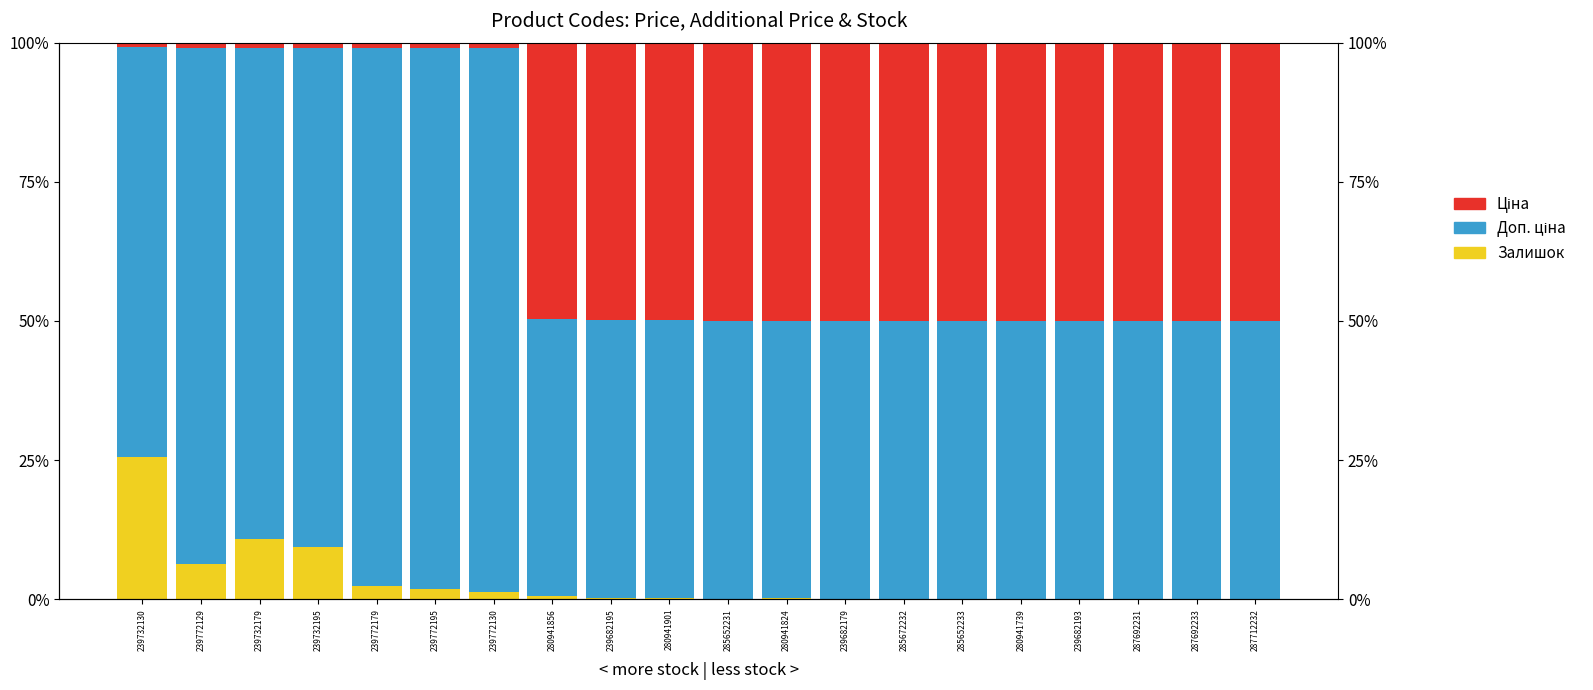

Rank the series at 239732195 from highest to lowest value.

Доп. ціна, Залишок, Ціна